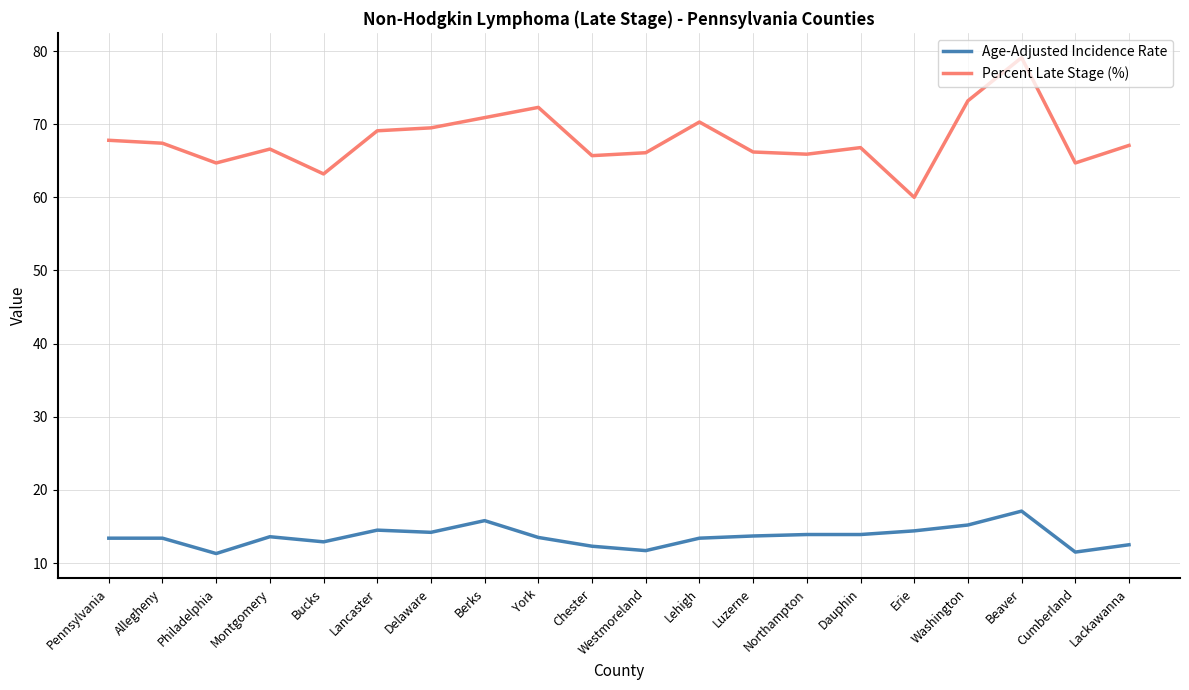

What is the difference between the highest and lowest values at Pennsylvania?

54.4